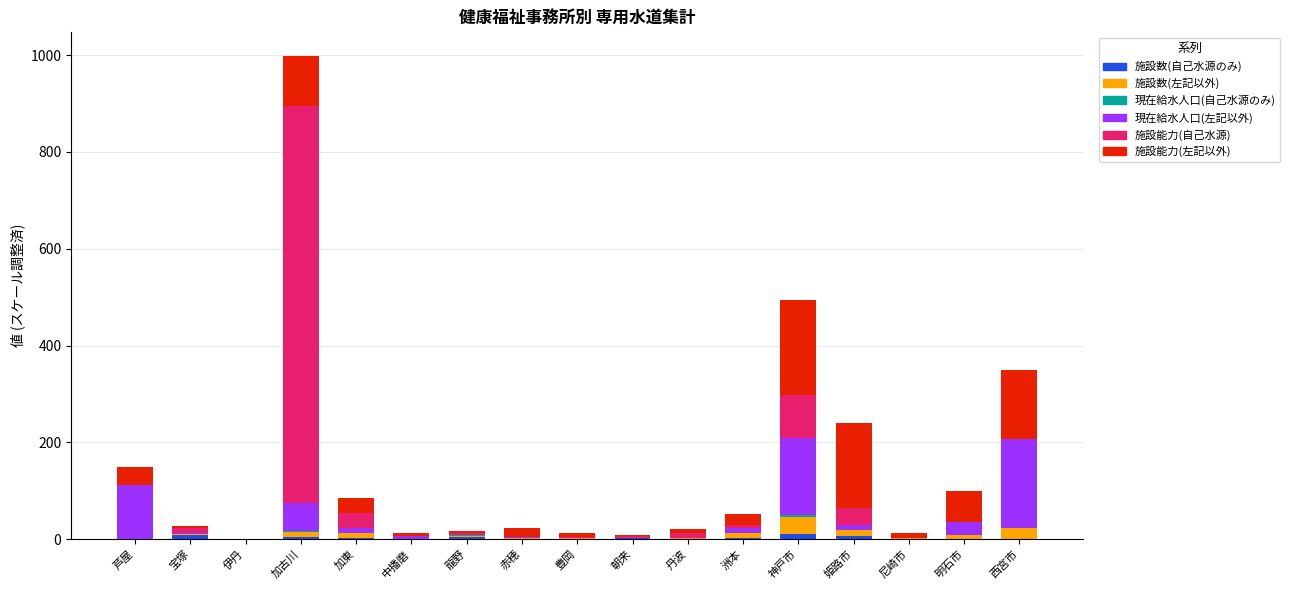

At which category is the sum across all series the highest?

加古川